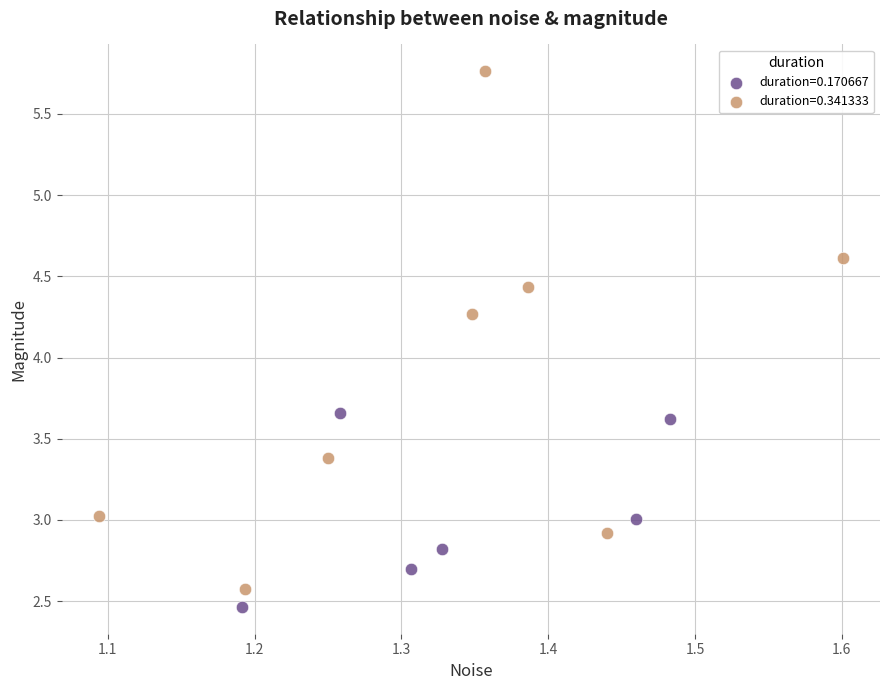

What are all the series names shown in the legend?

duration=0.170667, duration=0.341333